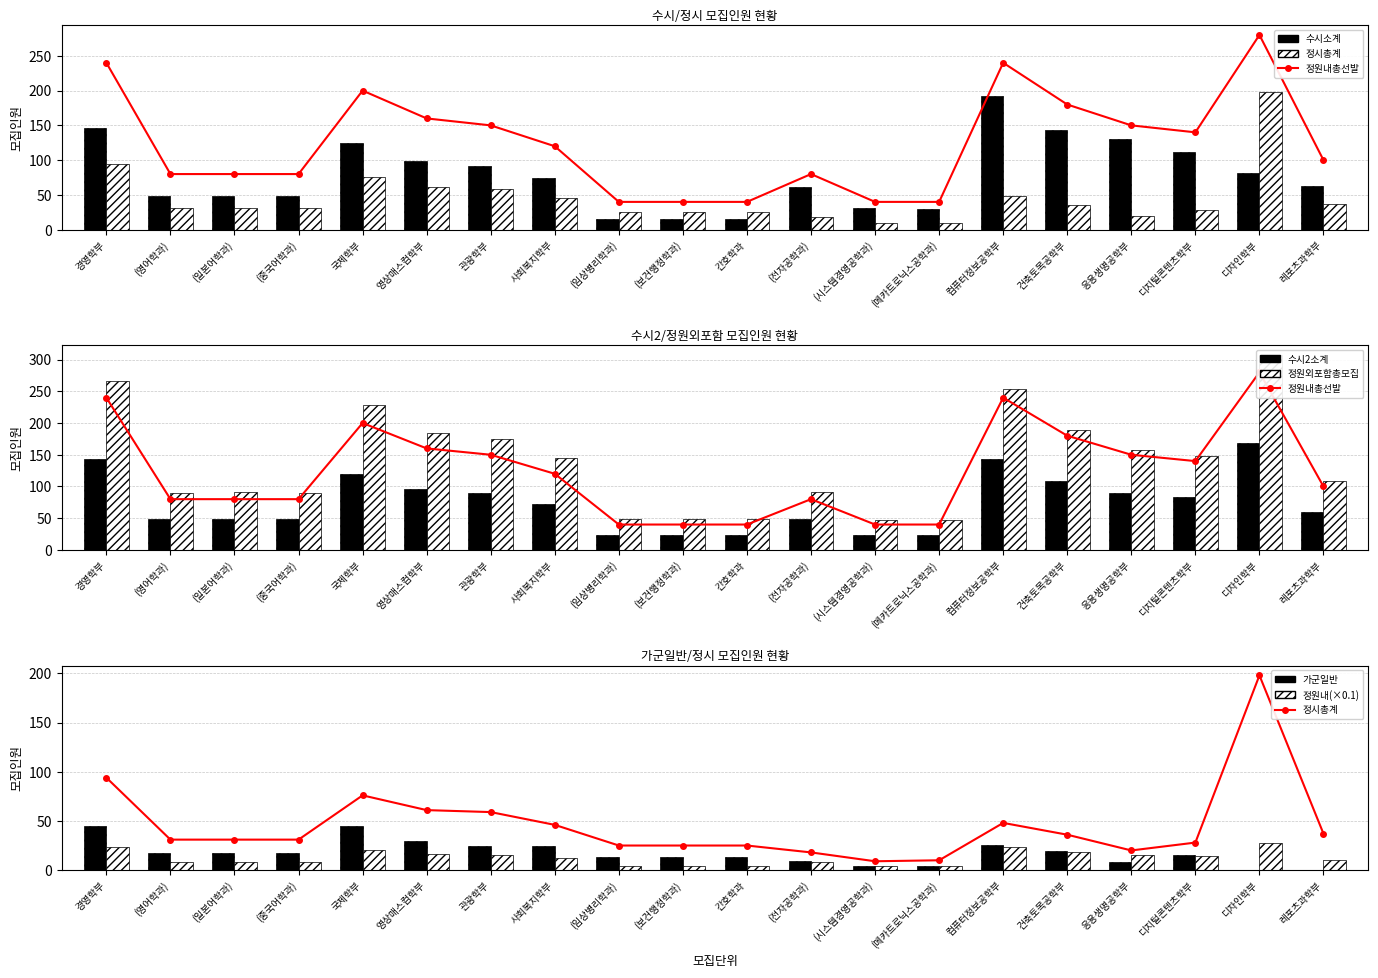

What is the value of the 가군일반 bar at the 6th from the left?

30